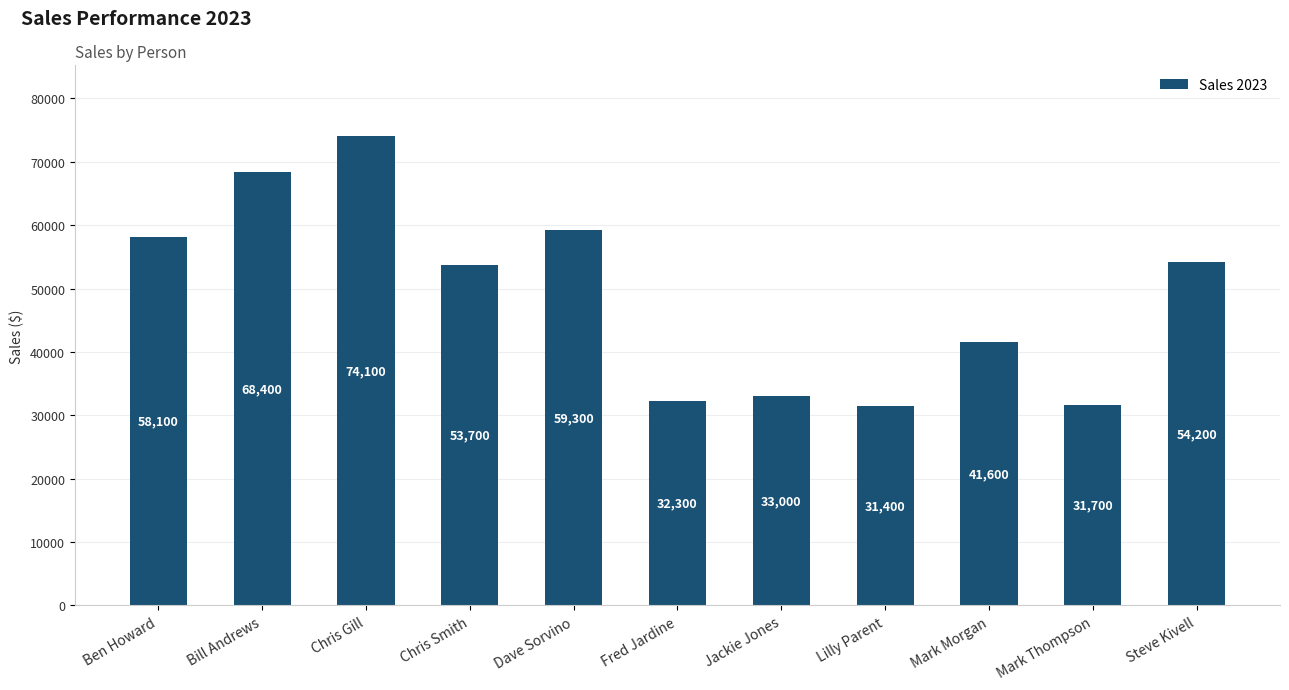

Reading left to right, extract all data points from this chart.

Ben Howard=58100	Bill Andrews=68400	Chris Gill=74100	Chris Smith=53700	Dave Sorvino=59300	Fred Jardine=32300	Jackie Jones=33000	Lilly Parent=31400	Mark Morgan=41600	Mark Thompson=31700	Steve Kivell=54200